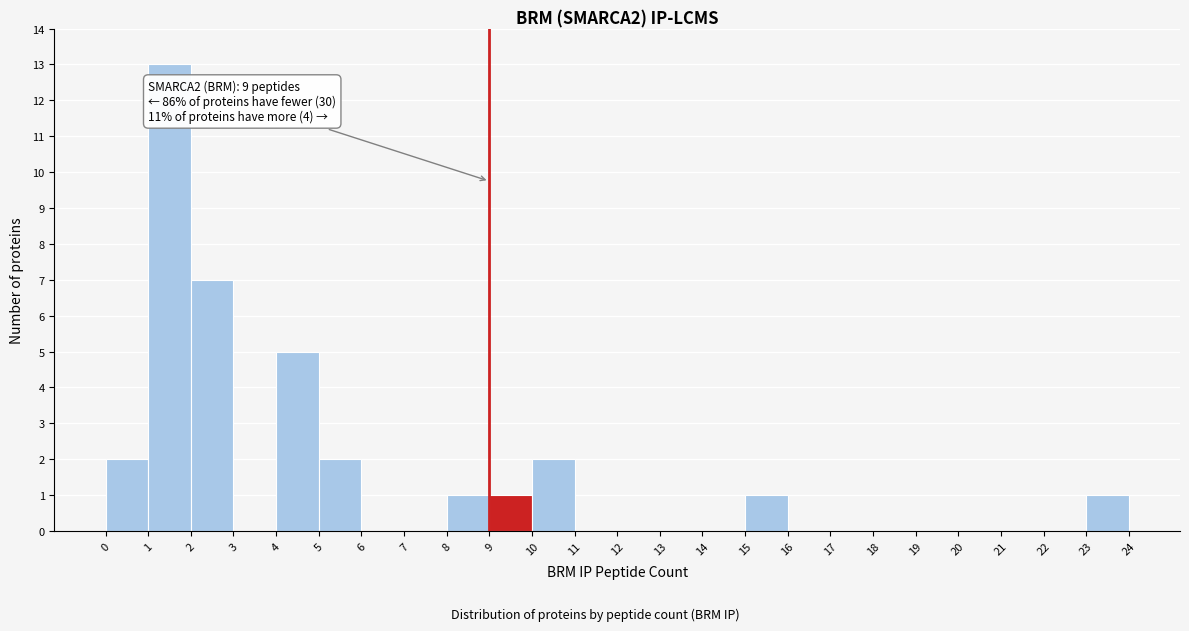

Over which range of the x-axis is the bar tallest?

1 to 2